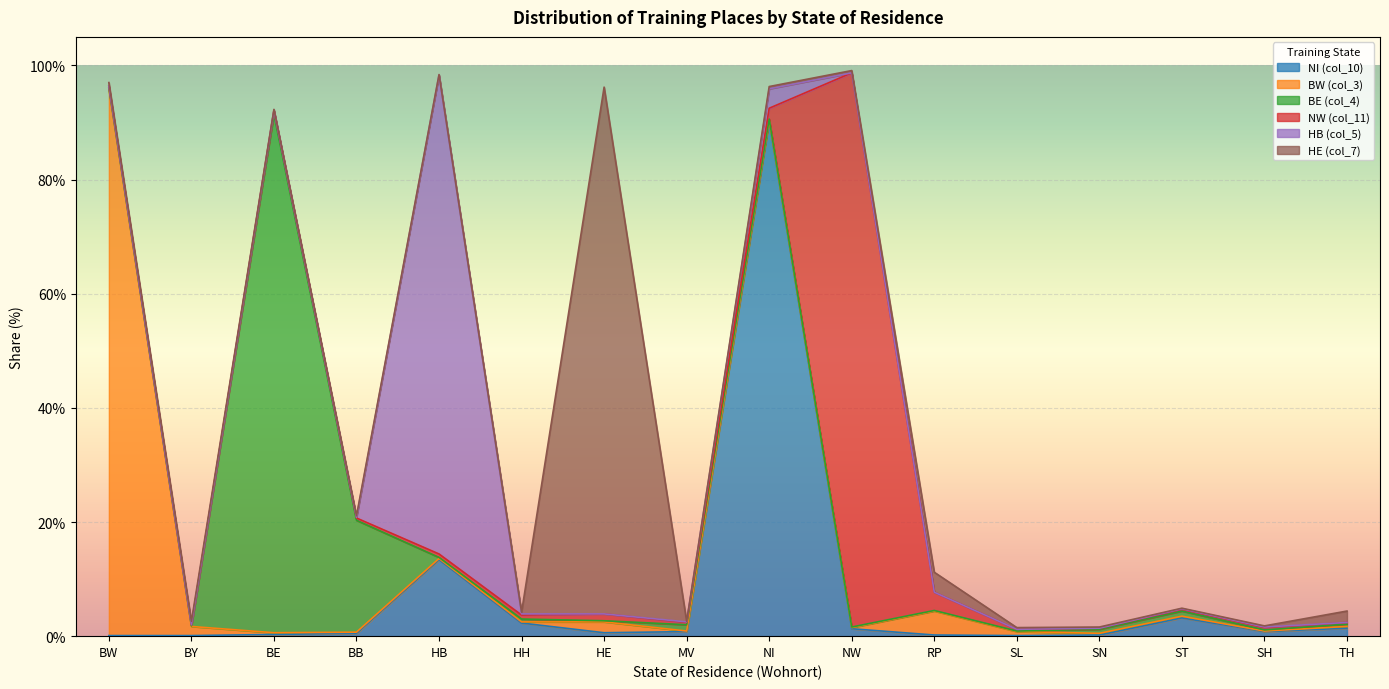

Between HB and NI, which series saw the biggest shift?

HB (col_5)